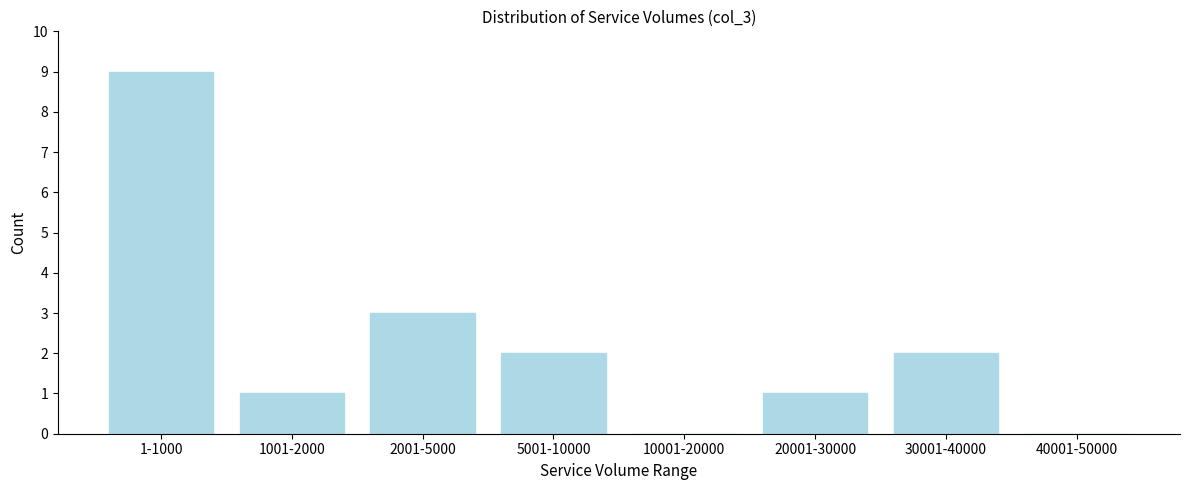

Reading left to right, what are all the values shown in this chart?

1-1000=9	1001-2000=1	2001-5000=3	5001-10000=2	10001-20000=0	20001-30000=1	30001-40000=2	40001-50000=0